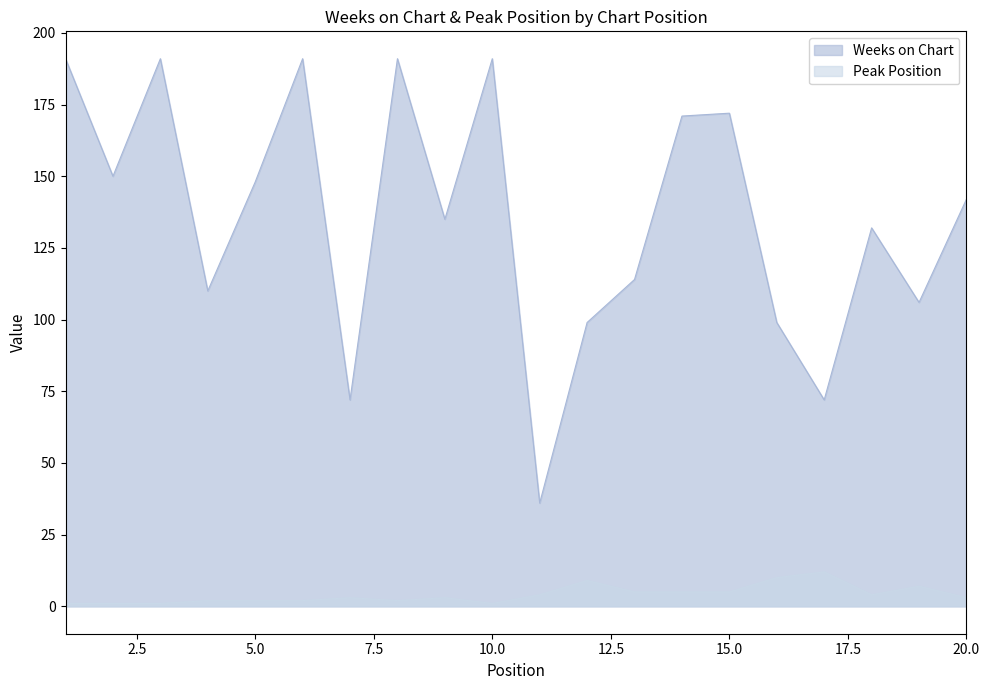

At which label does Weeks on Chart first exceed 142?

1